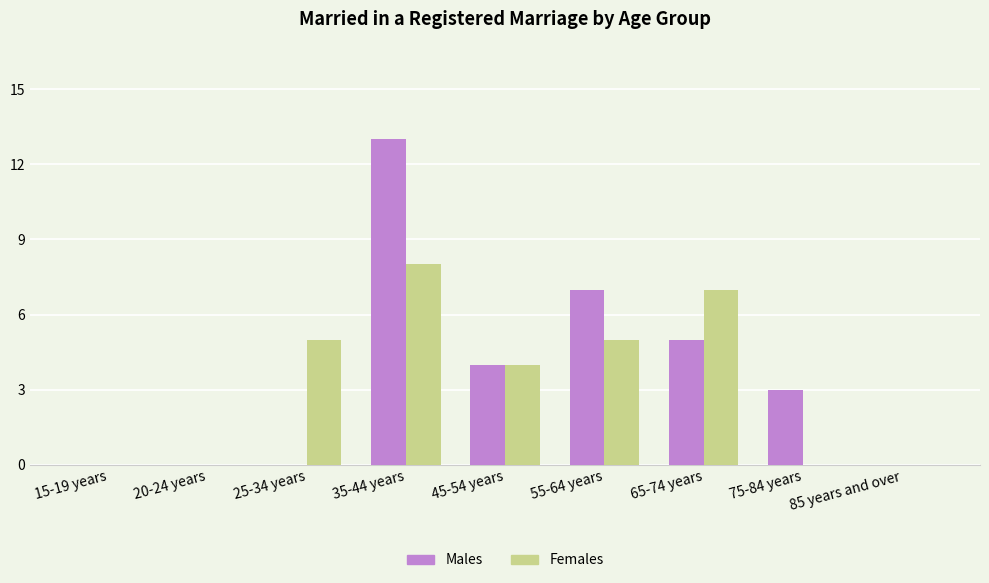

How many distinct data groups are displayed?

2